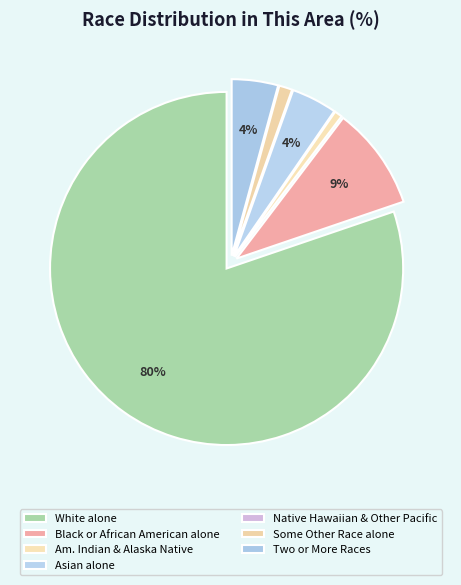

Rank the categories by value from highest to lowest.

White alone, Black or African
American alone, Two or More
Races, Asian alone, Some Other
Race alone, American Indian
and Alaska Native, Native Hawaiian
and Other Pacific